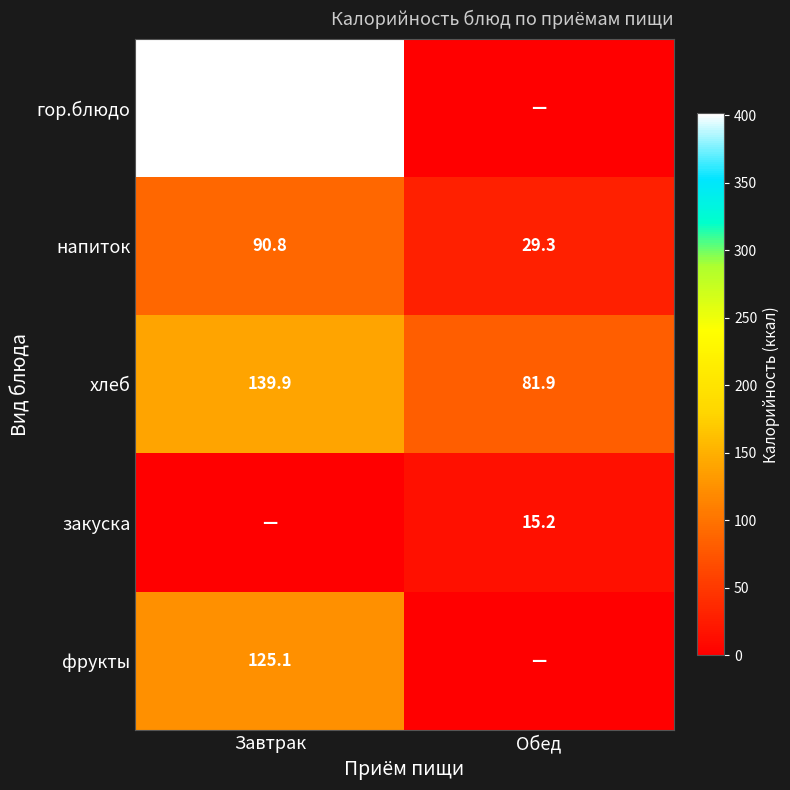

The напиток series shows 40.3 at Завтрак. True or false?

False